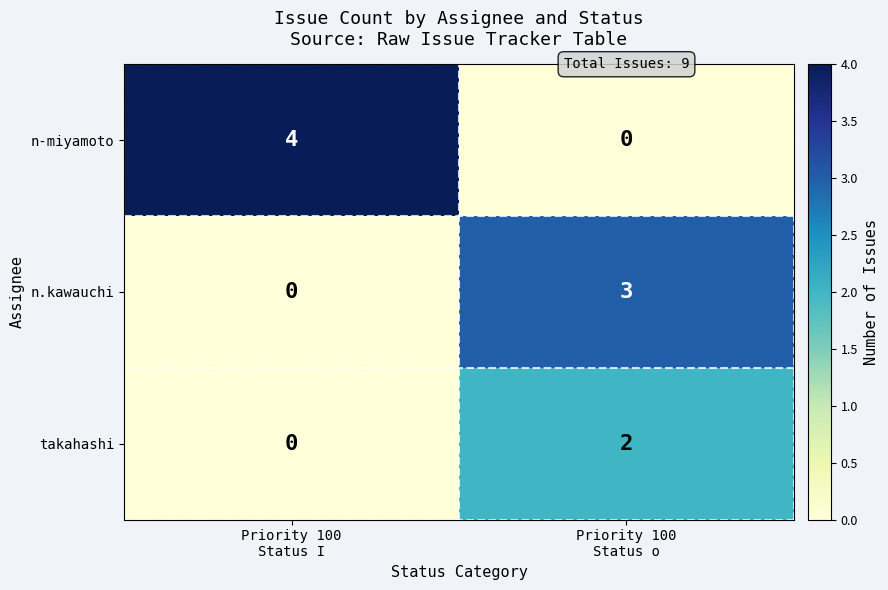

Which series has the largest total across all categories?

n-miyamoto